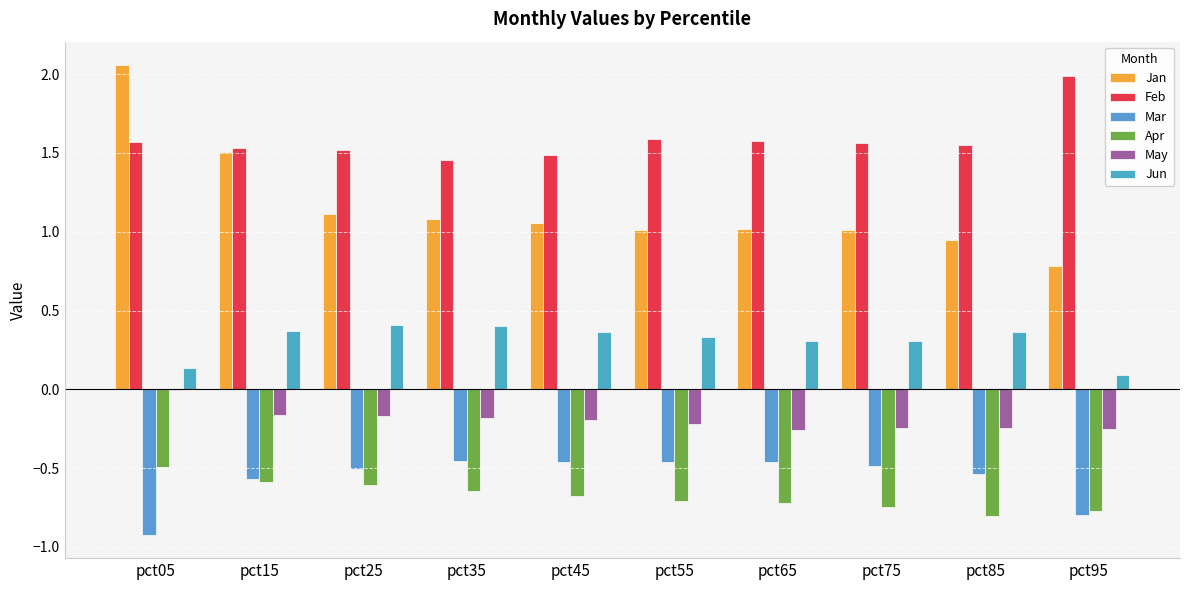

Between pct55 and pct05, which is larger?

pct05